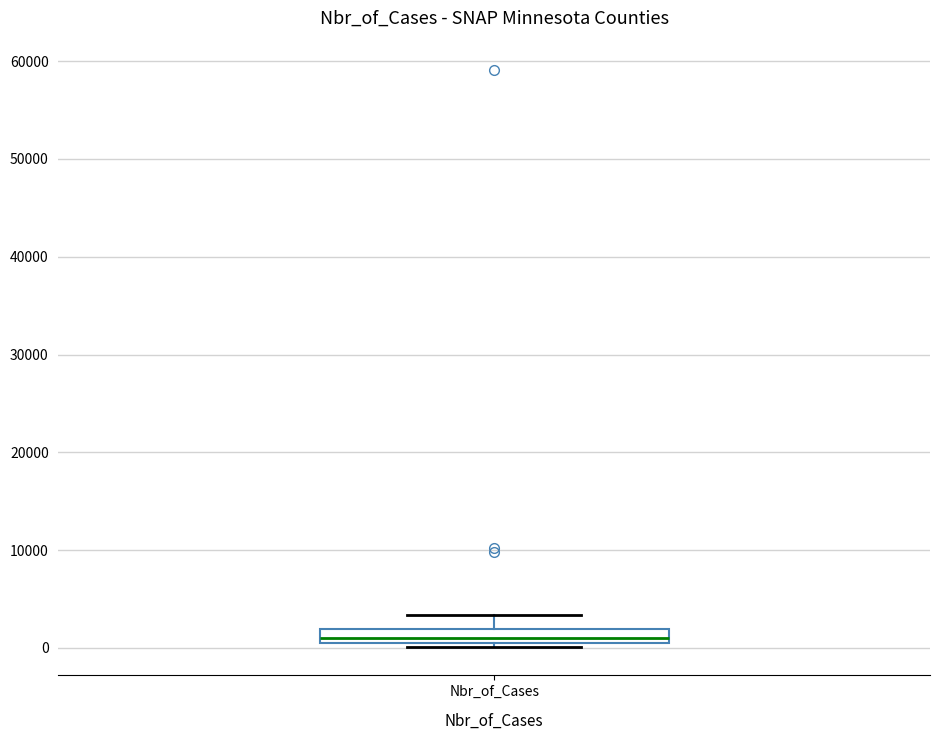

Where is the upper edge of the box for Nbr_of_Cases on the y-axis? The values are not printed on the chart, so give them approximately, as read against the axis.

2000